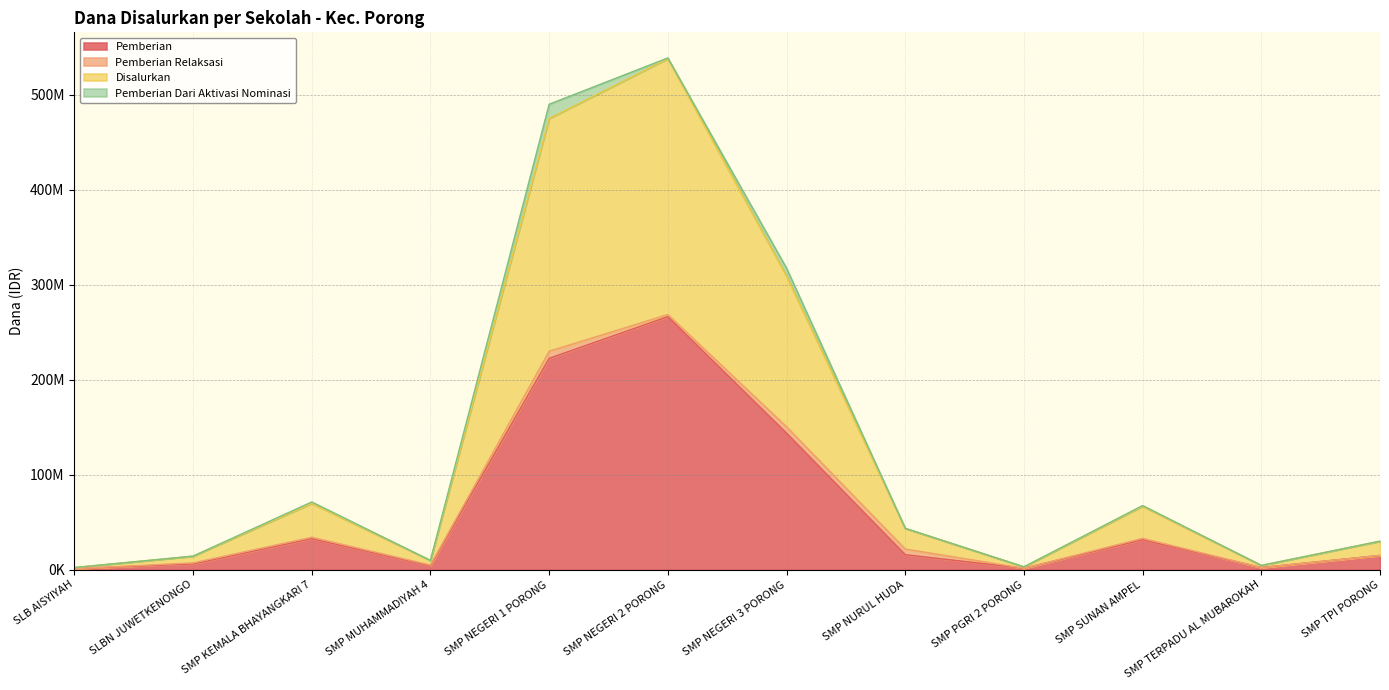

The Pemberian series shows 1702297 at SLB AISYIYAH. True or false?

False